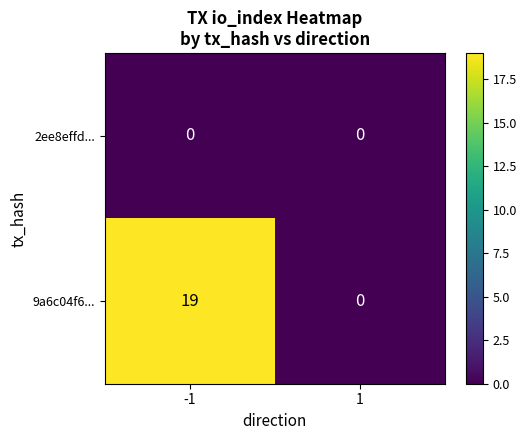

What is the greatest value displayed?

19